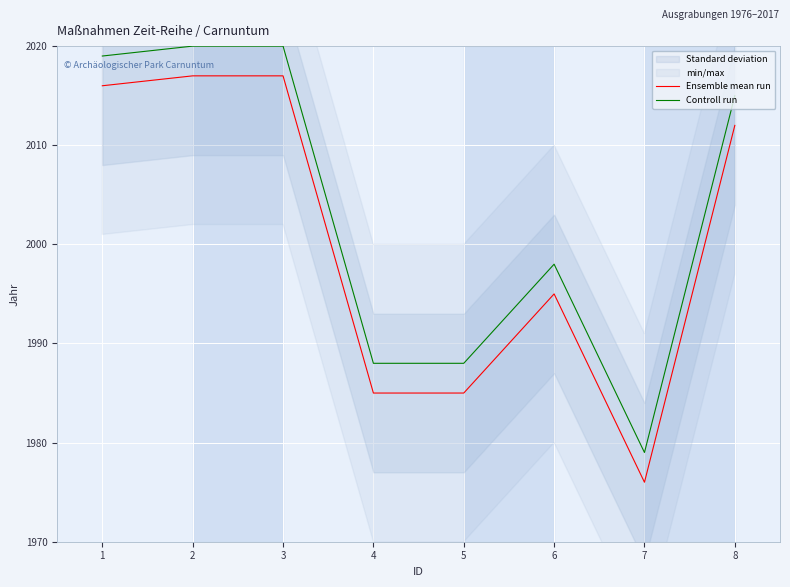

True or false: Ensemble mean run has more than 1 interior local peaks.

False